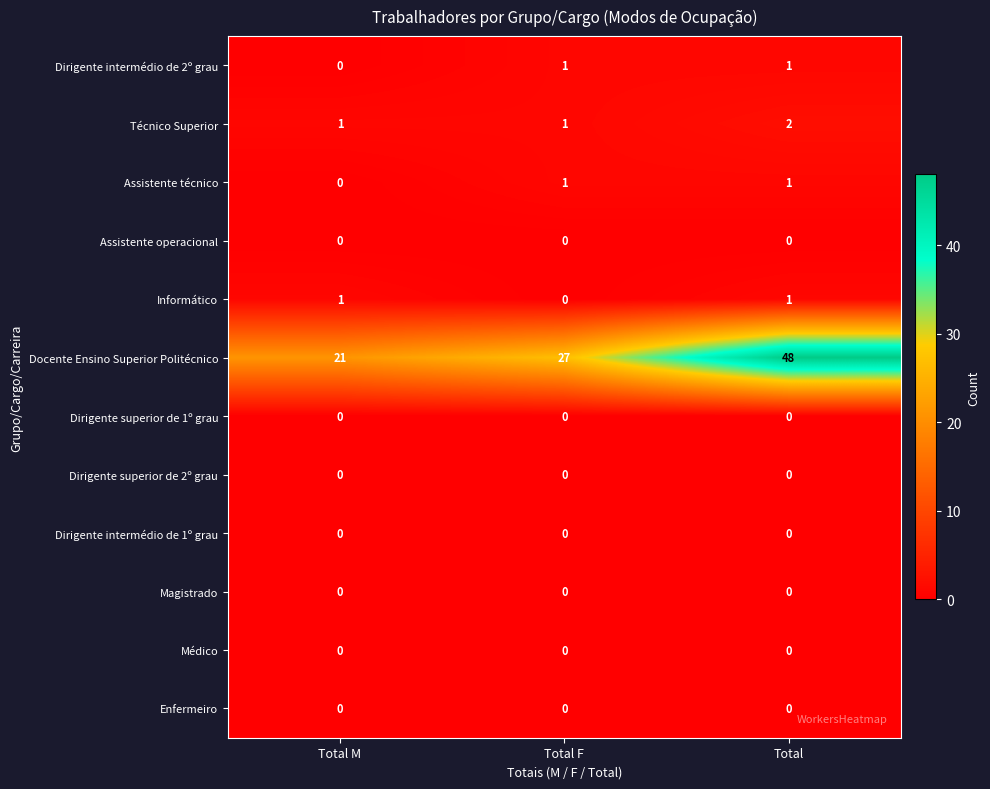

The value of Assistente técnico at Total F is 2. True or false?

False